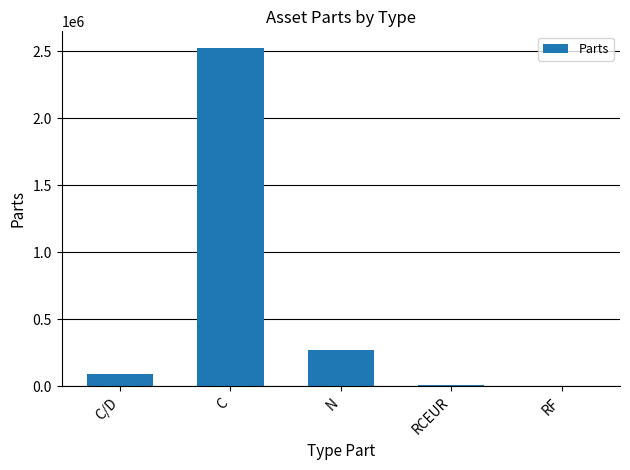

What is the change in value from RCEUR to RF?

-13032.5